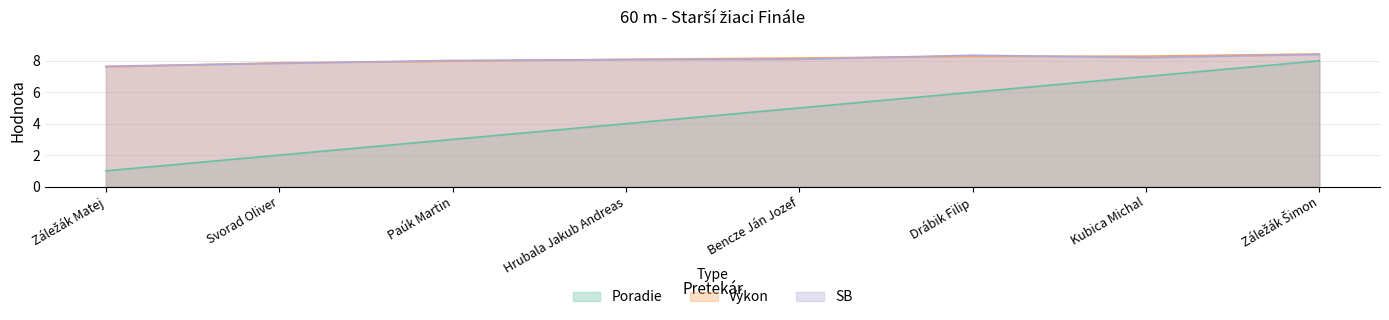

At which label does Poradie reach its minimum?

Záležák Matej